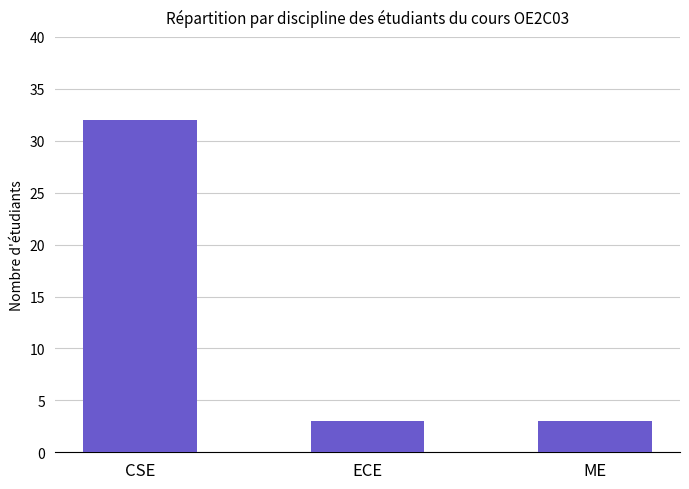

Are the bars grouped side by side (vs. stacked)?

No